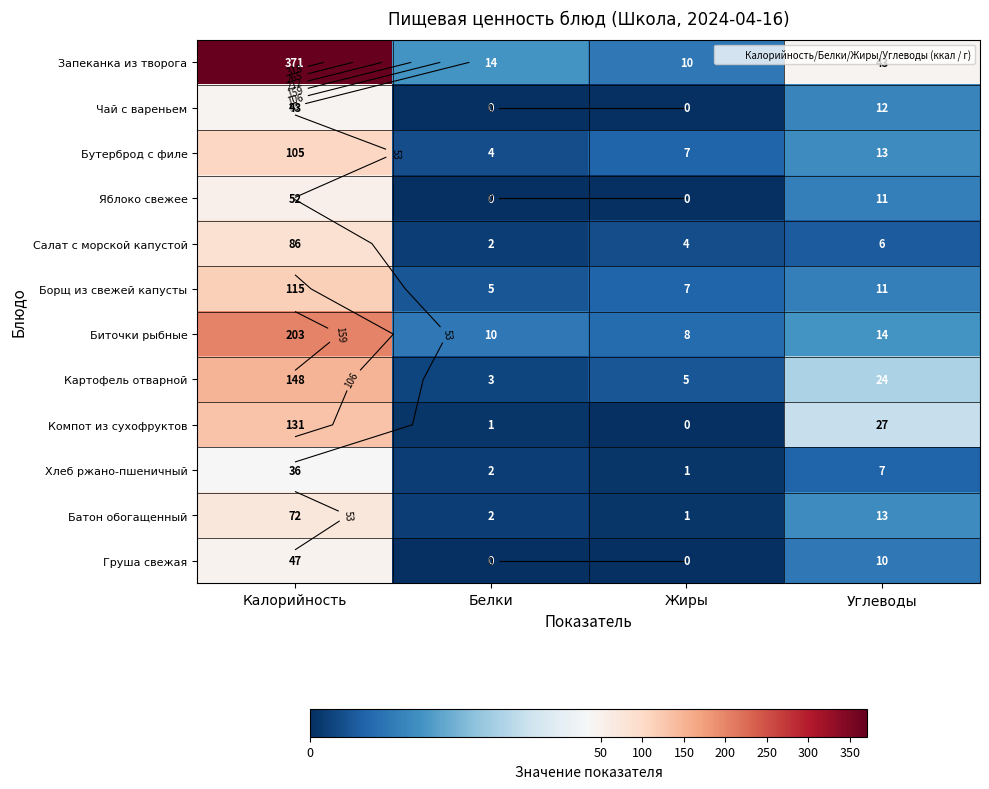

Is it true that Бутерброд с филе equals 105 at Калорийность?

True